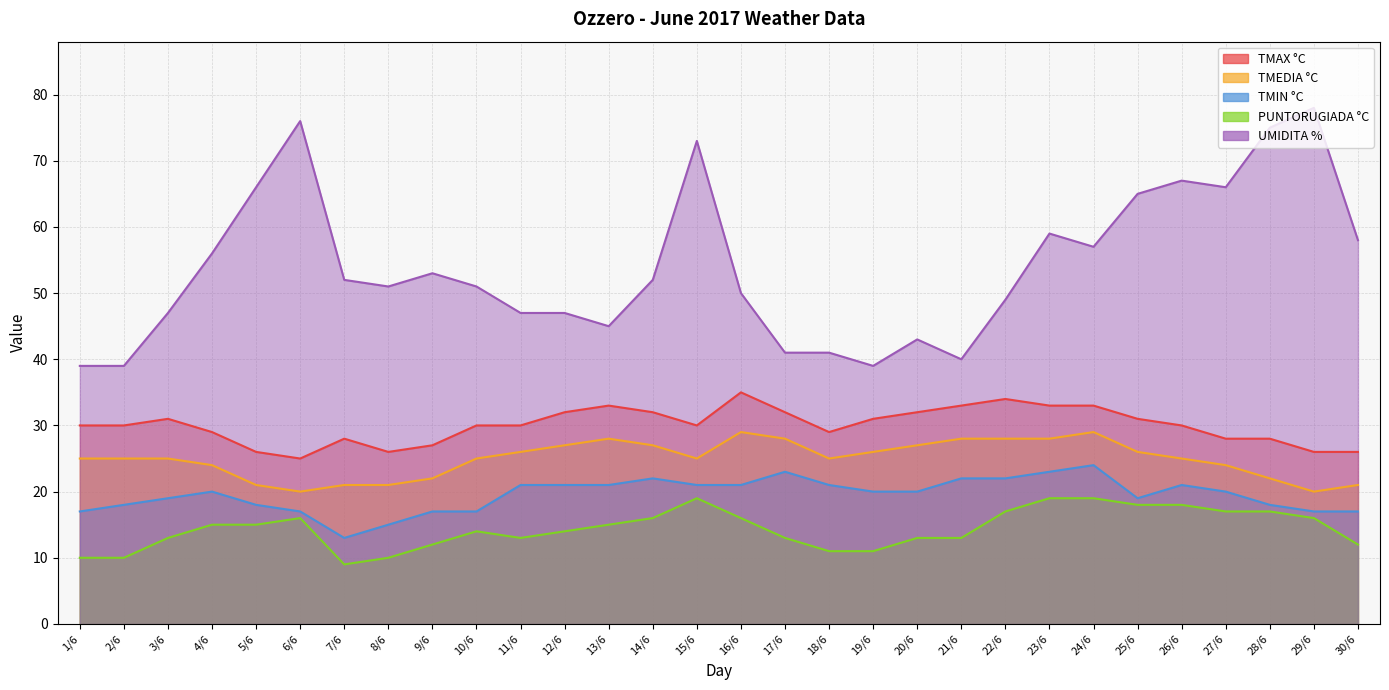

Is it true that TMIN °C equals 7 at 19/6?

False